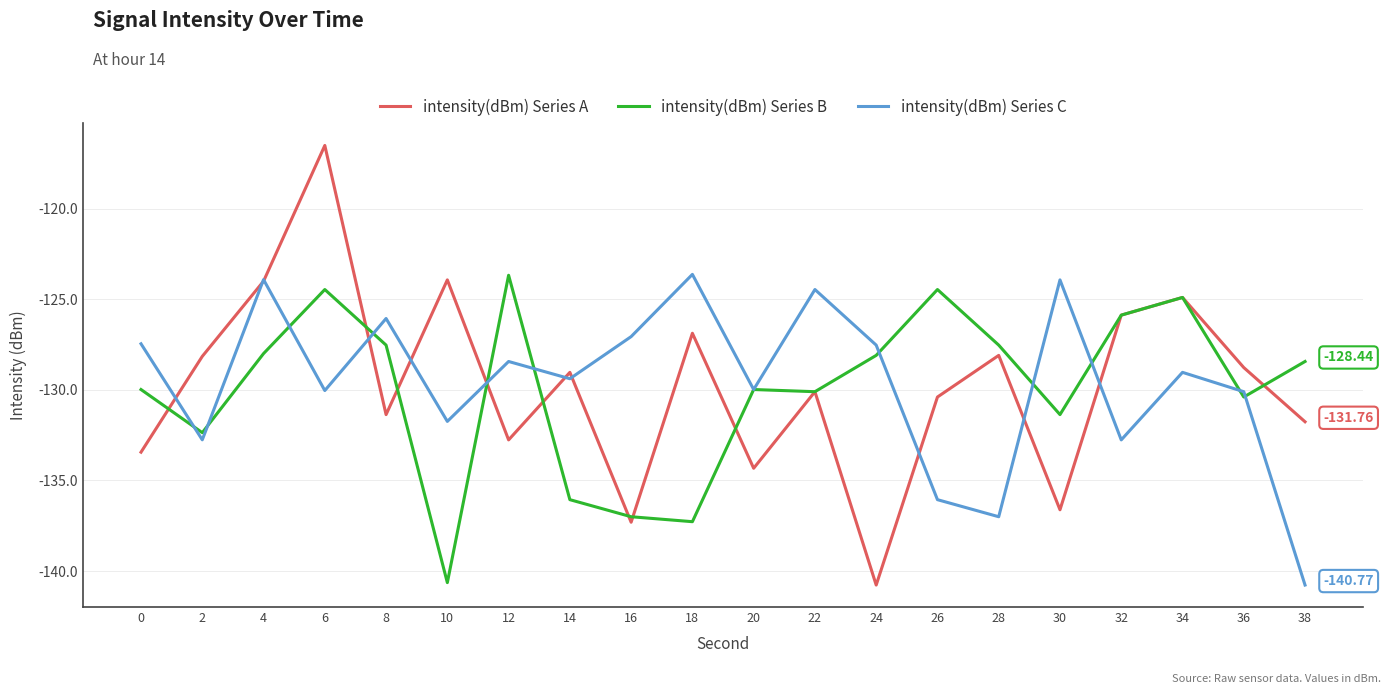

The intensity(dBm) Series A series shows -172.5 at 36. True or false?

False